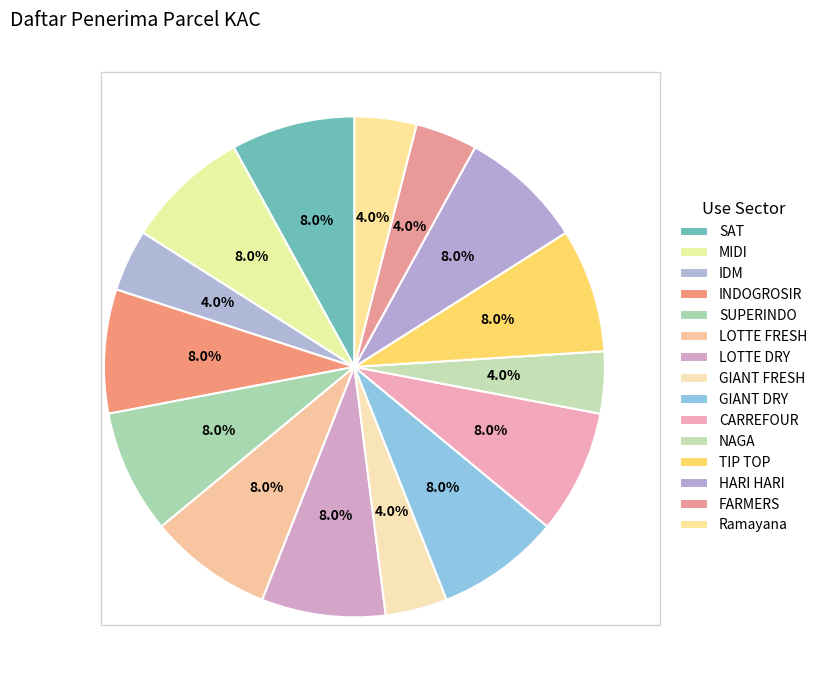

Which has a higher value, HARI HARI or GIANT DRY?

HARI HARI